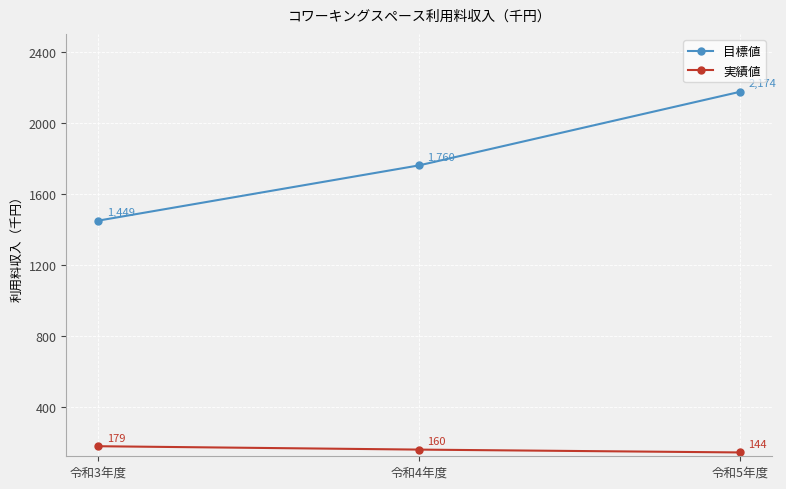

What is the total value across all series at 令和4年度?

1920